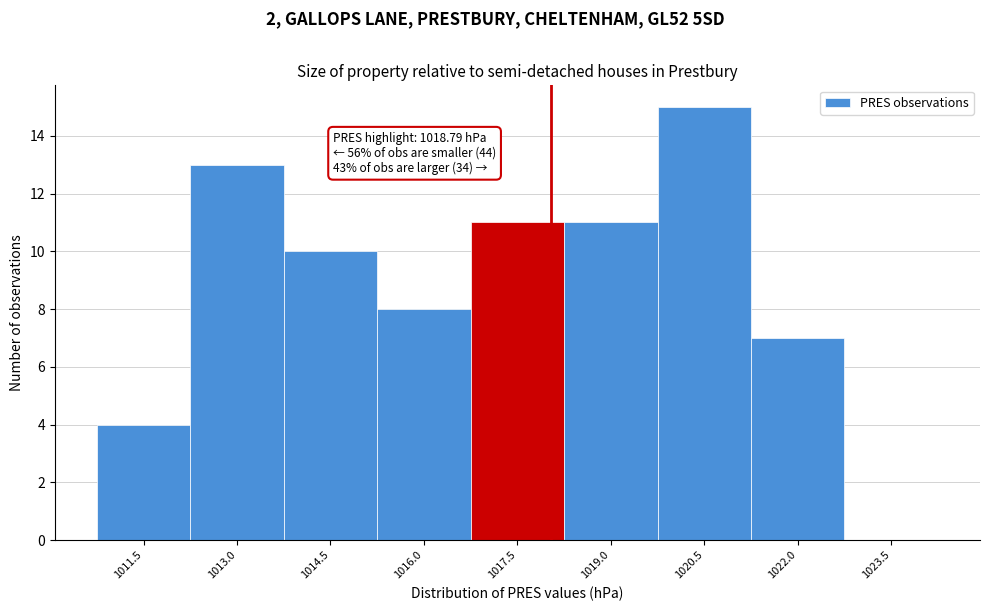

Reading left to right, transcribe all the data shown in this chart.

1011.5=4	1013.0=13	1014.5=10	1016.0=8	1017.5=11	1019.0=11	1020.5=15	1022.0=7	1023.5=0